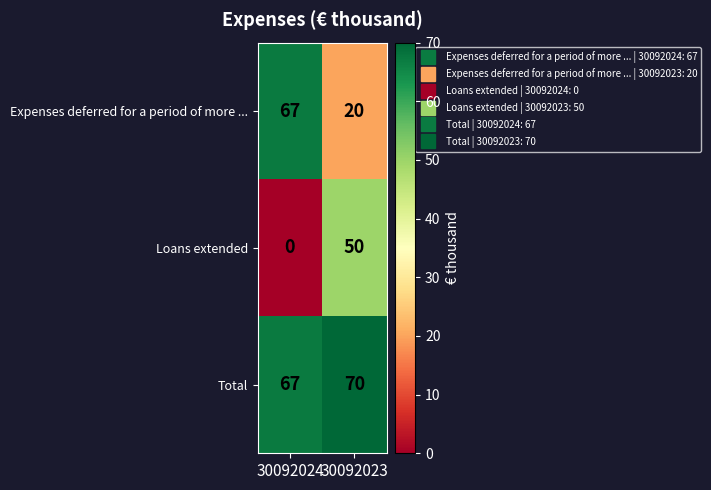

Which series has the largest total across all categories?

Total